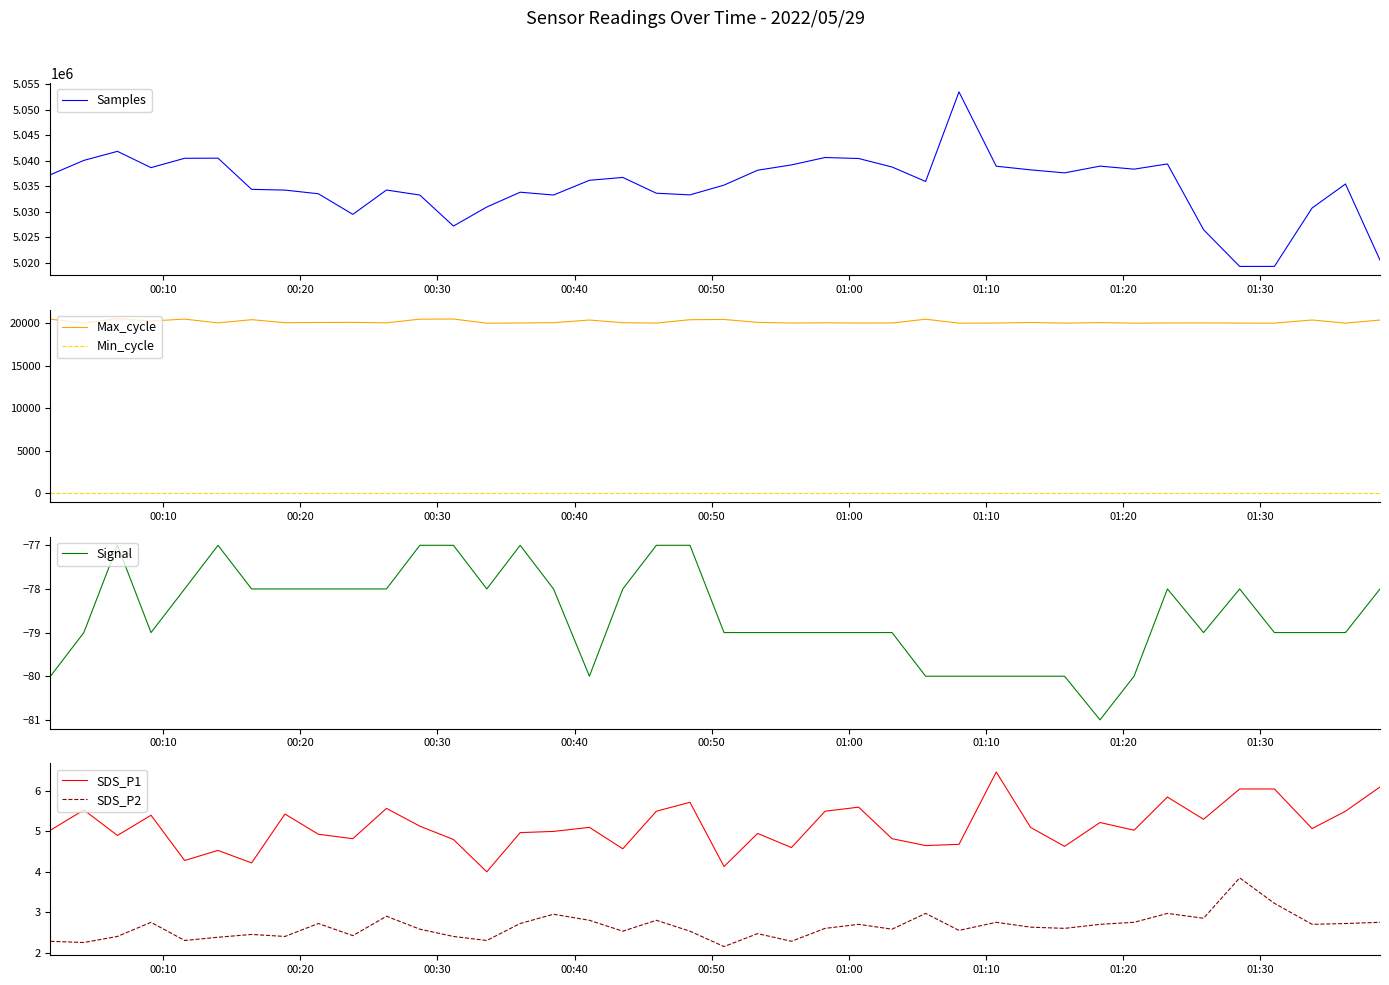

True or false: Min_cycle and Max_cycle cross at least once.

False